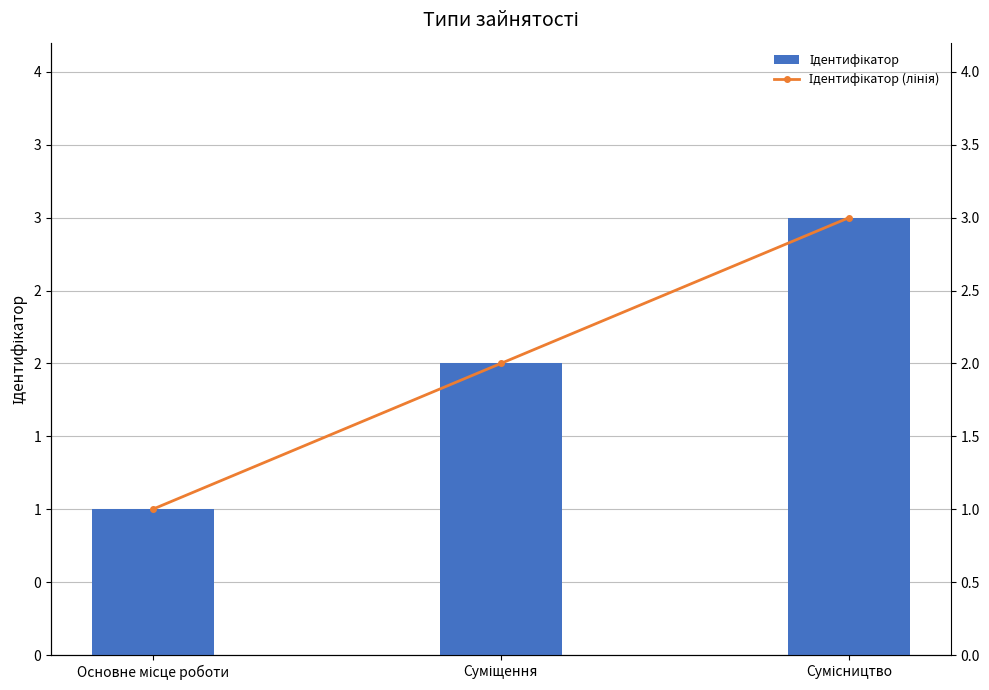

What is the sum of all Ідентифікатор values?

6